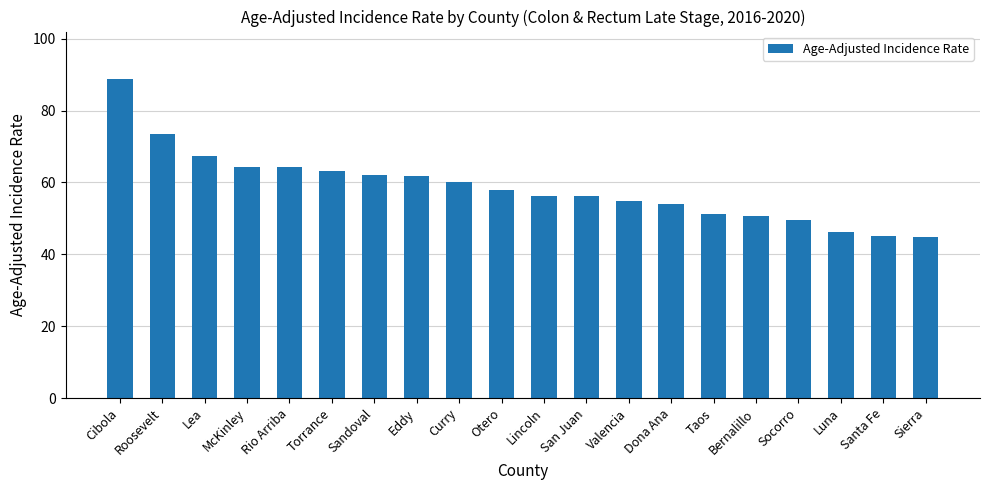

Which label corresponds to the largest value in the chart?

Cibola